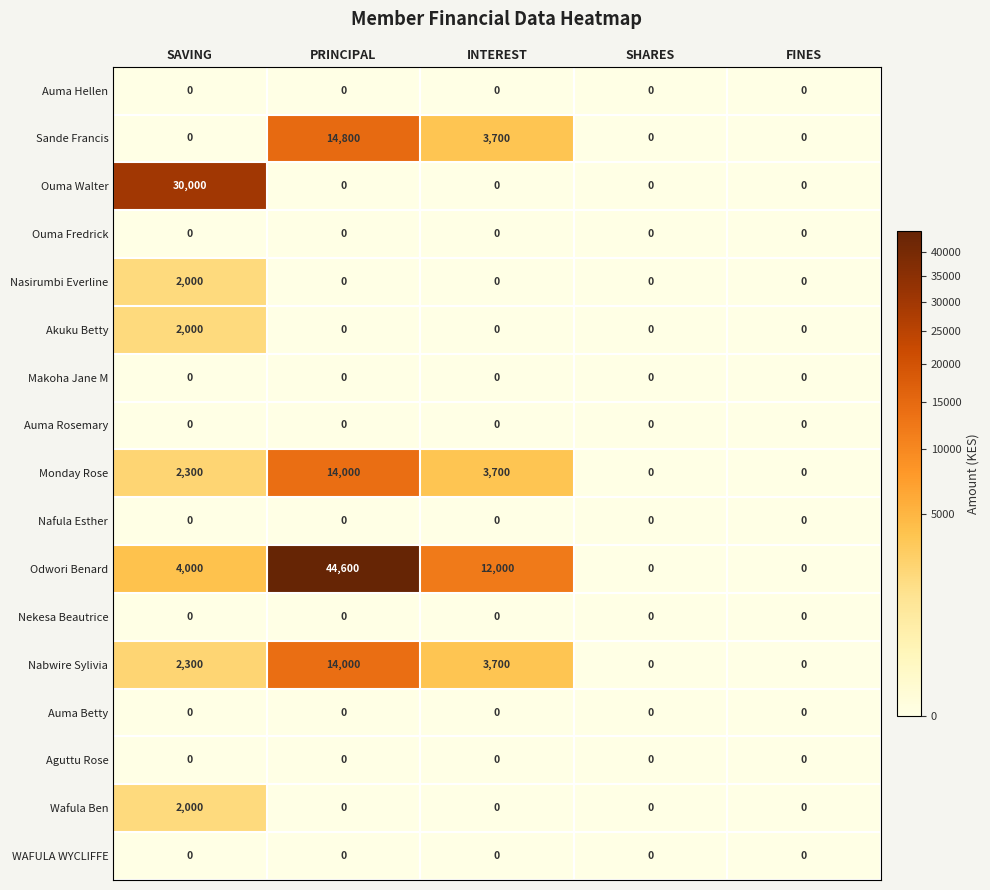

What is the maximum value shown in the chart?

44600